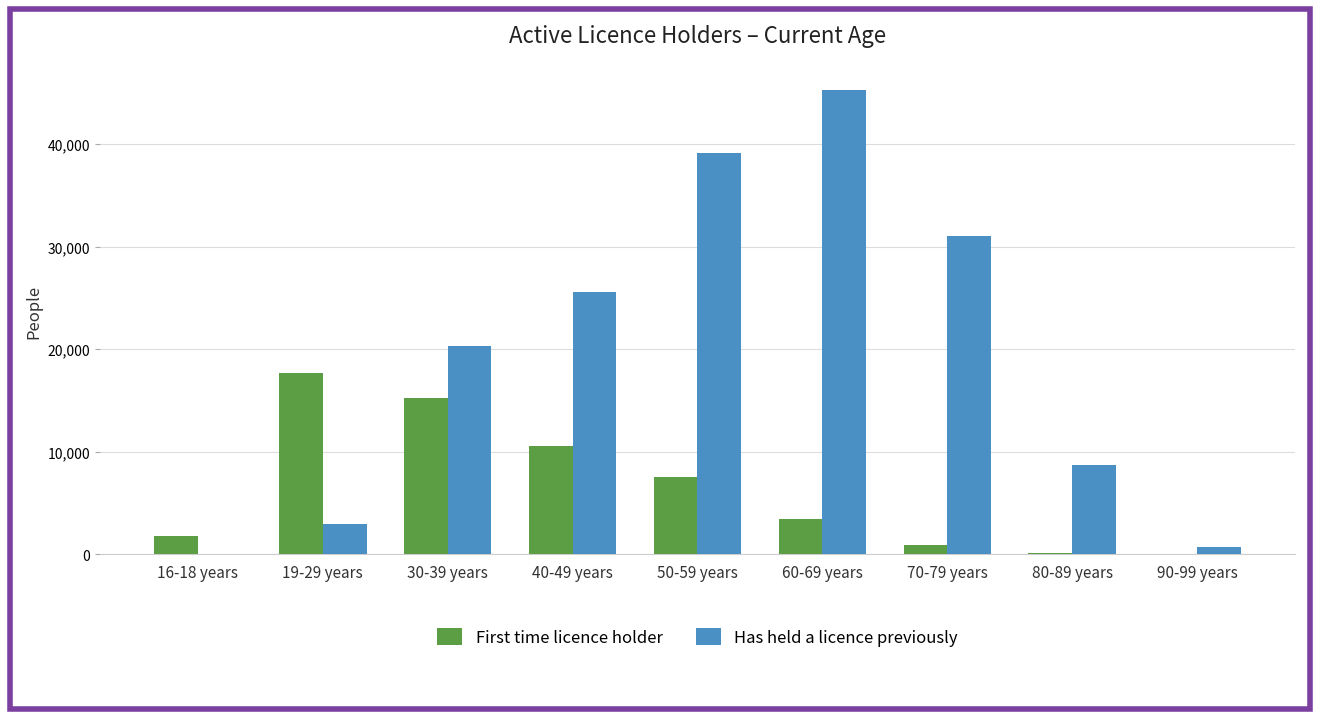

What are all the series names shown in the legend?

First time licence holder, Has held a licence previously